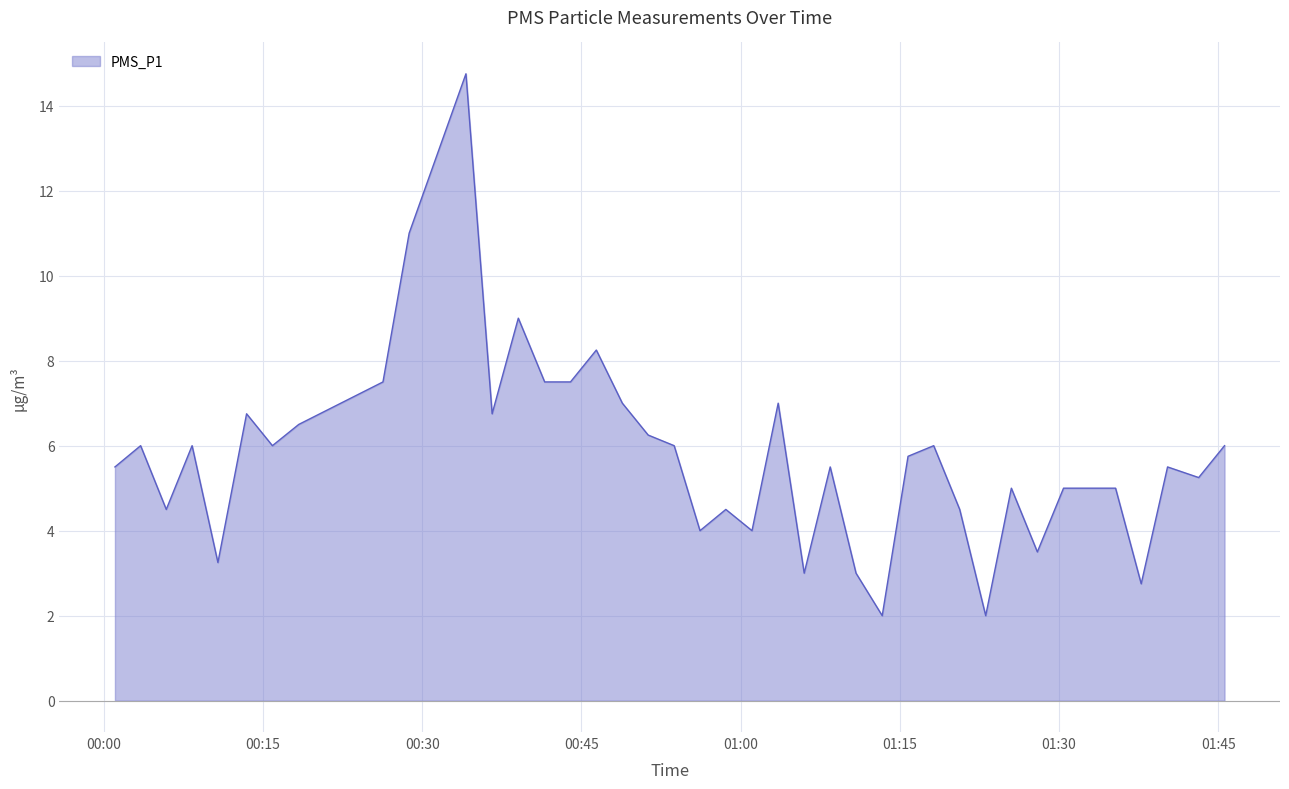

What is the greatest value displayed?

14.8